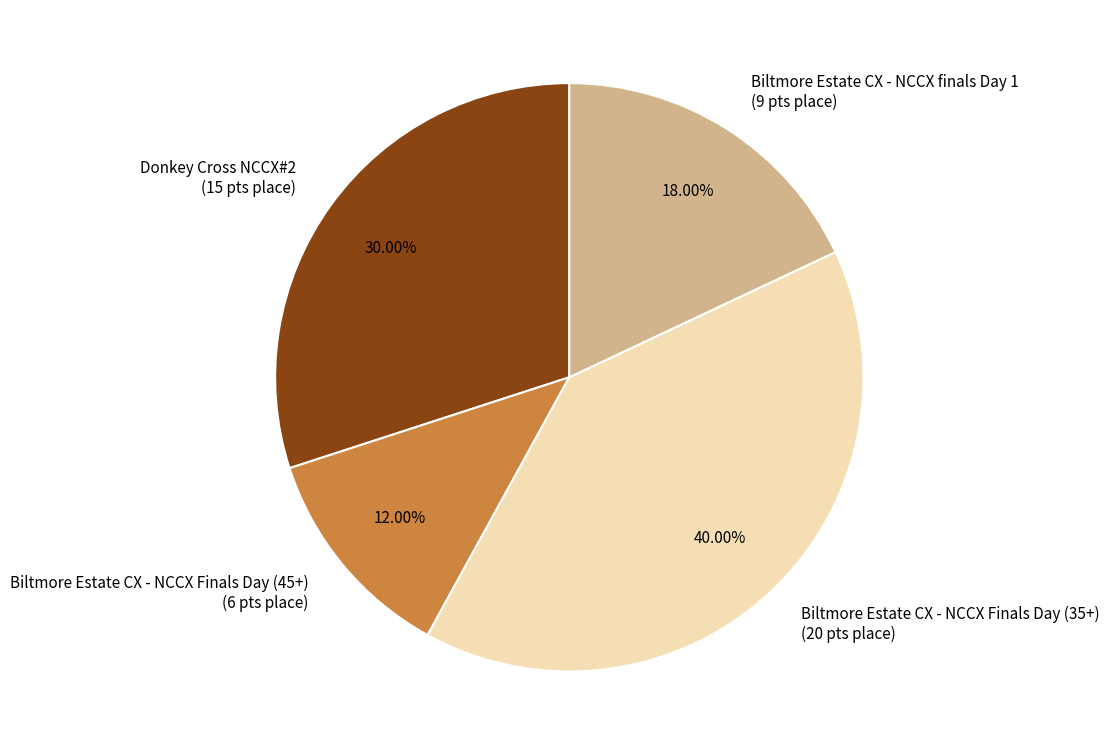

The Biltmore Estate CX - NCCX Finals Day (45+) slice represents 12% of the pie. True or false?

True